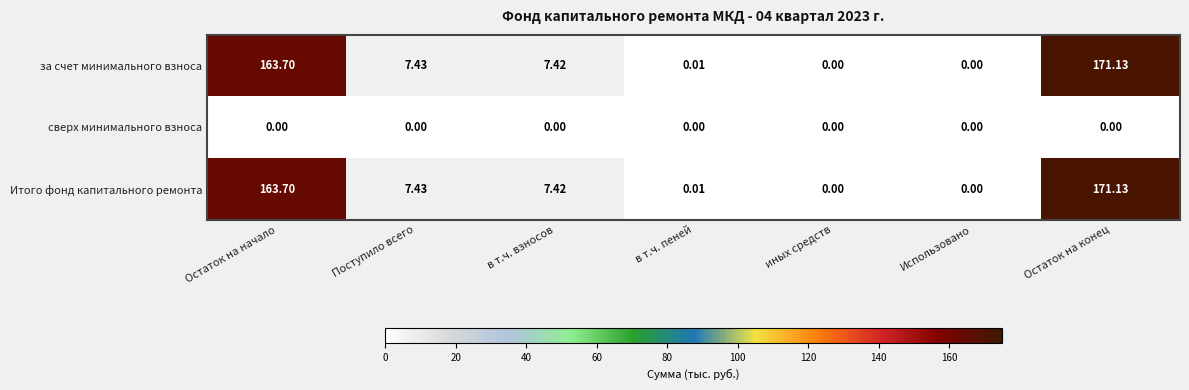

At which category is the sum across all series the highest?

Остаток на конец